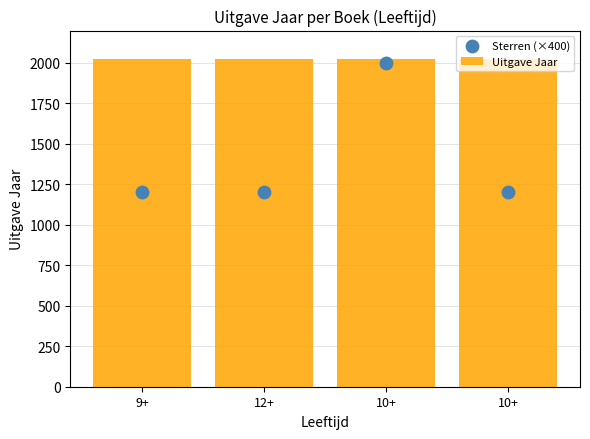

What are all the series names shown in the legend?

Uitgave Jaar, Sterren (×400)